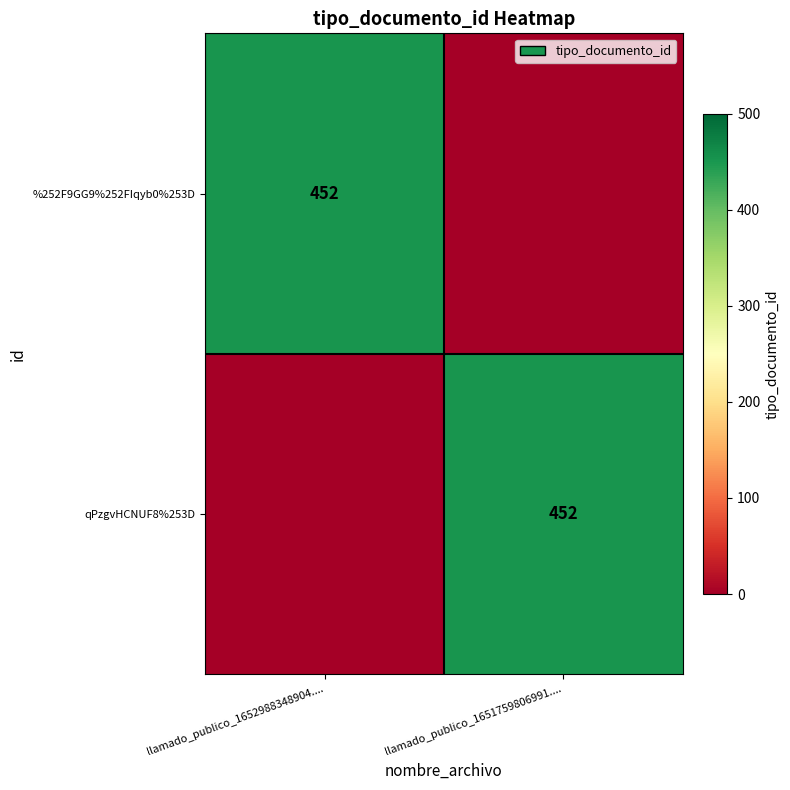

At which category is the sum across all series the highest?

llamado_publico_1652988348904....